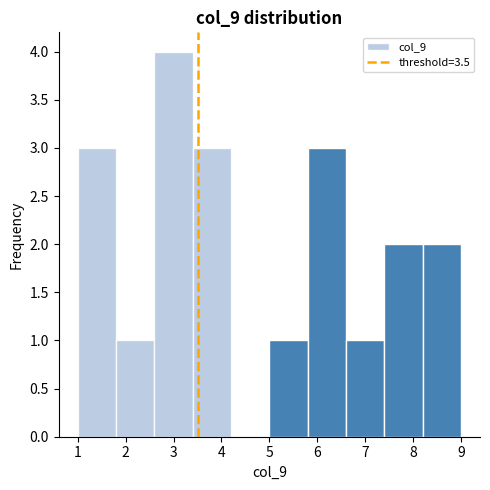

Reading left to right, list every bar in this chart as the range it spans on the x-axis followed by its height. The values are not printed on the chart, so give them approximately, as read against the axis.

1.0 to 1.8: 3
1.8 to 2.6: 1
2.6 to 3.4: 4
3.4 to 4.2: 3
4.2 to 5.0: 0
5.0 to 5.8: 1
5.8 to 6.6: 3
6.6 to 7.4: 1
7.4 to 8.2: 2
8.2 to 9.0: 2